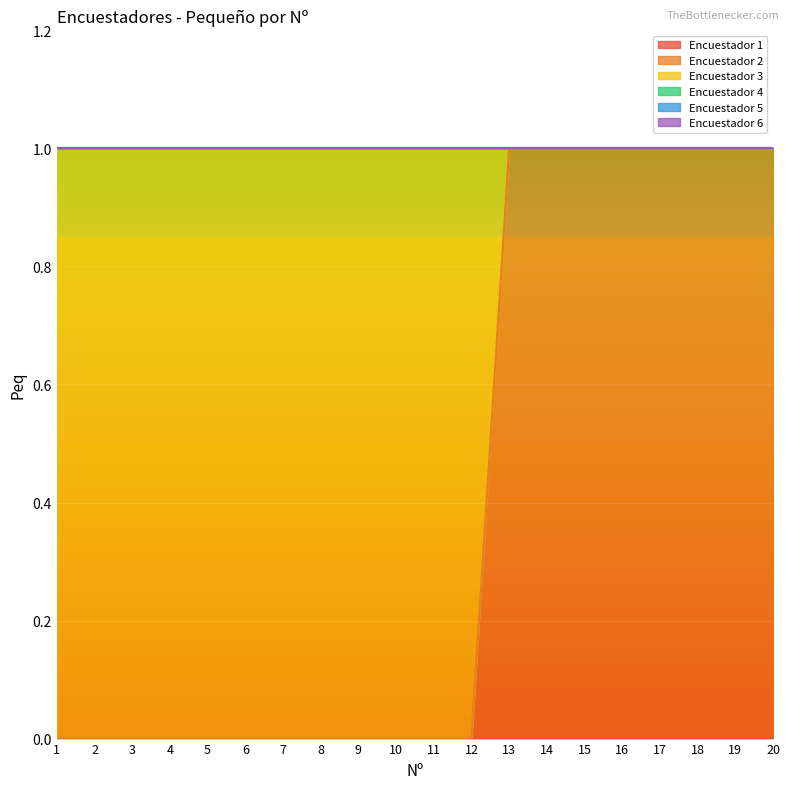

Which series changed the most between 10 and 17?

Encuestador 2